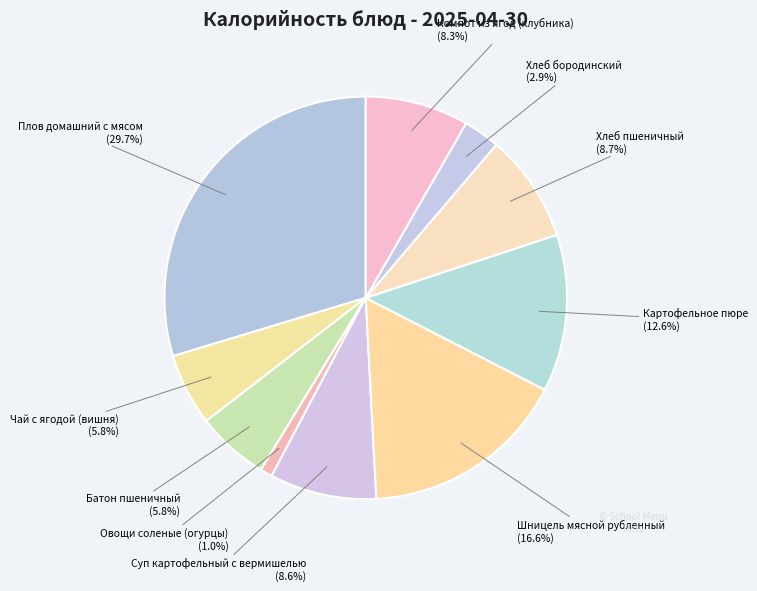

Does Хлеб пшеничный account for over 50% of the chart?

No